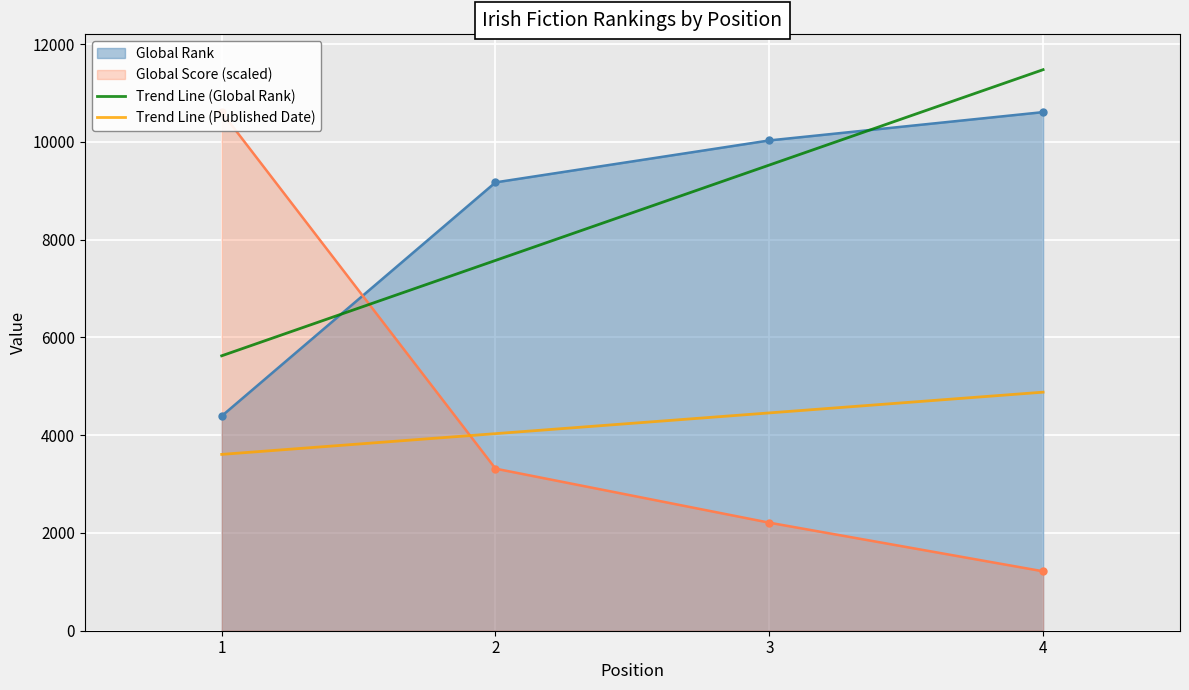

List the labels in order of Trend Line (Global Rank) value, smallest first.

1, 2, 3, 4